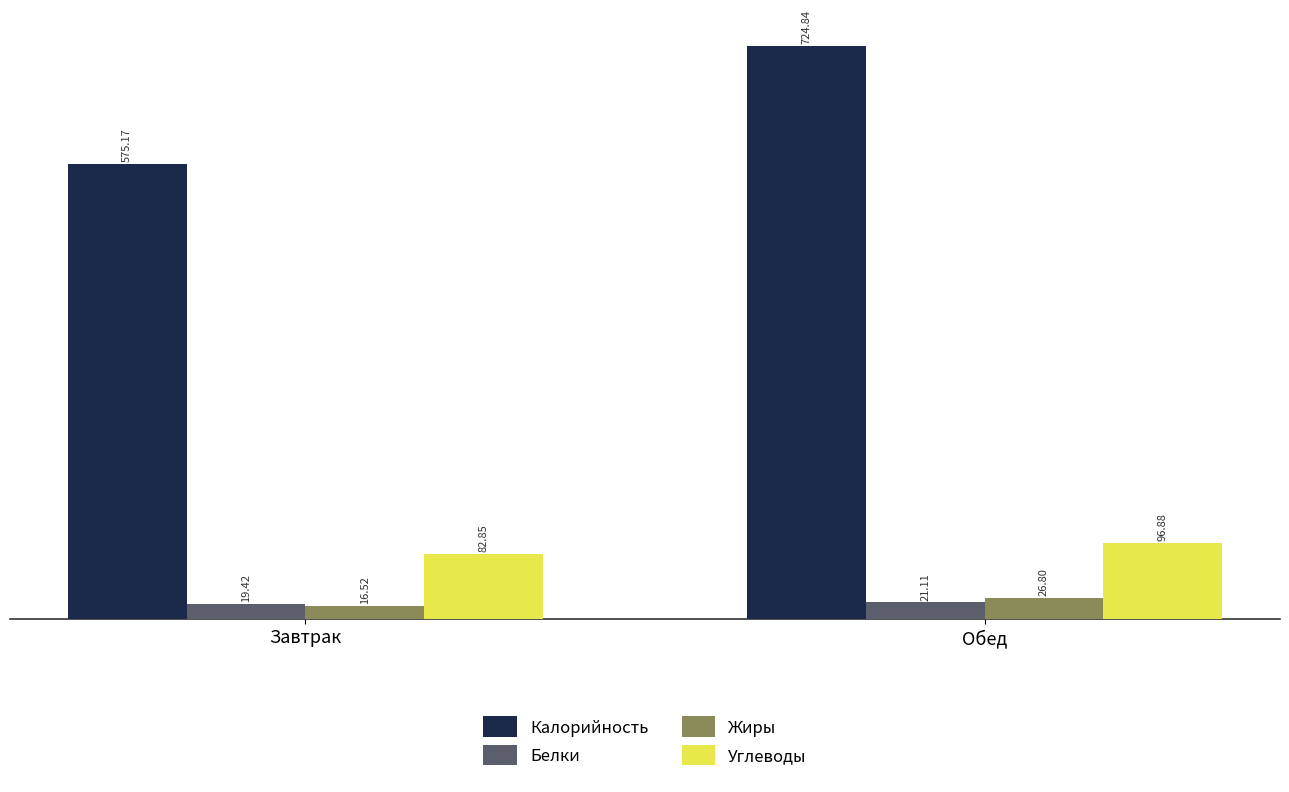

Which series has the largest total across all categories?

Калорийность